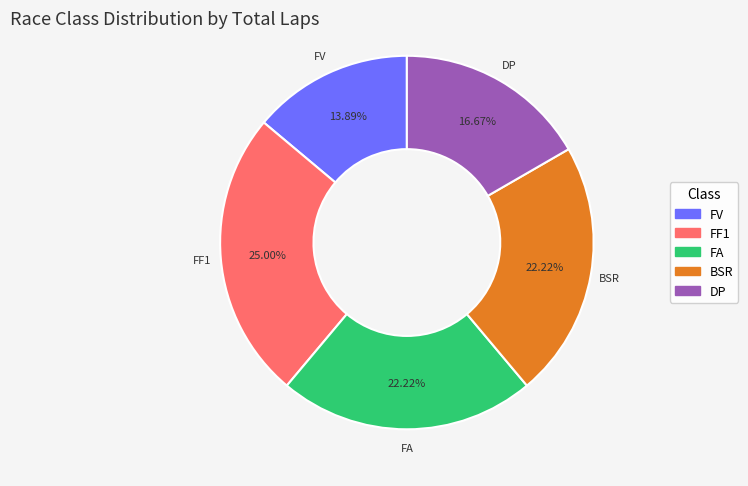

How many segments does this pie chart have?

5